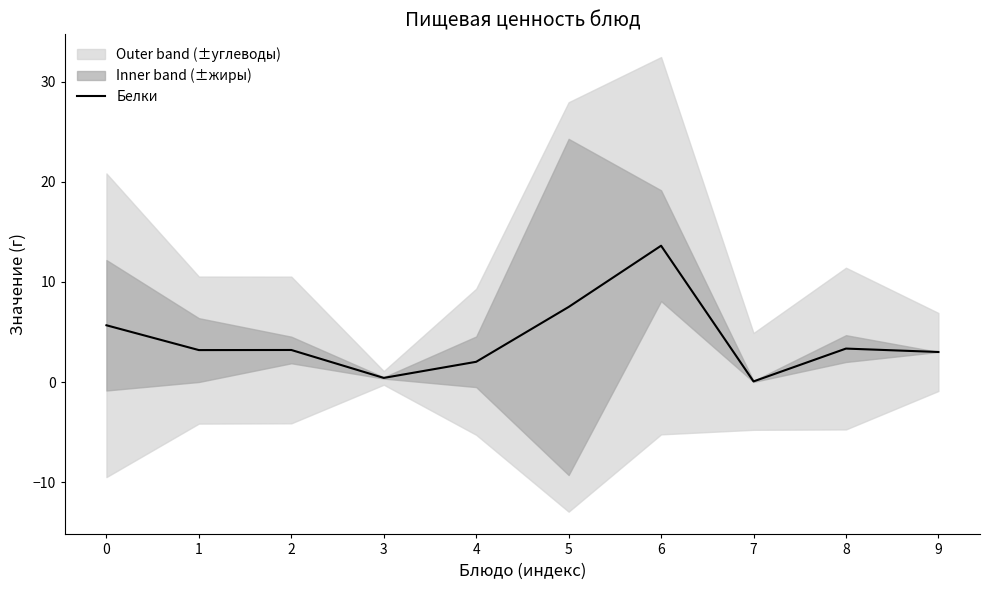

What is the ratio of the value at 3 to the value at 9?

0.1